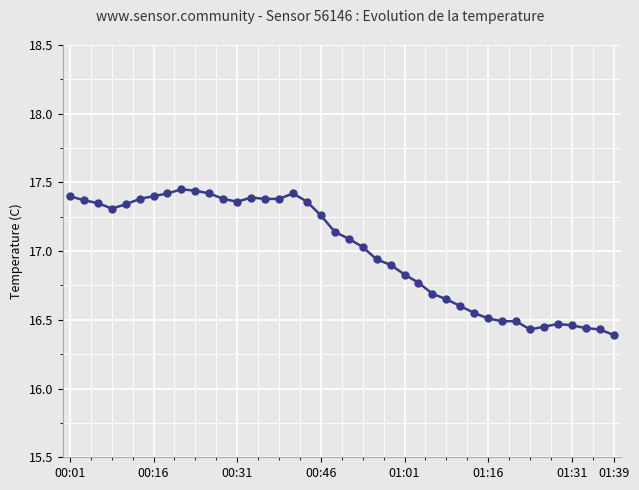

What is the difference between the second highest and second lowest values?

1.0